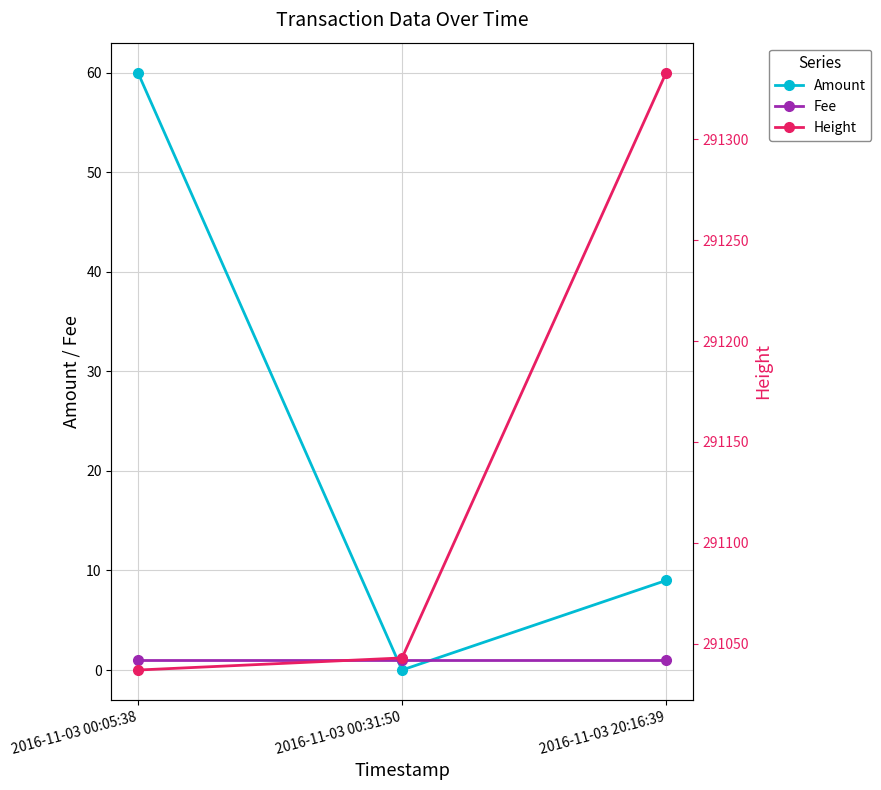

Does the chart display data point markers on the line(s)?

Yes